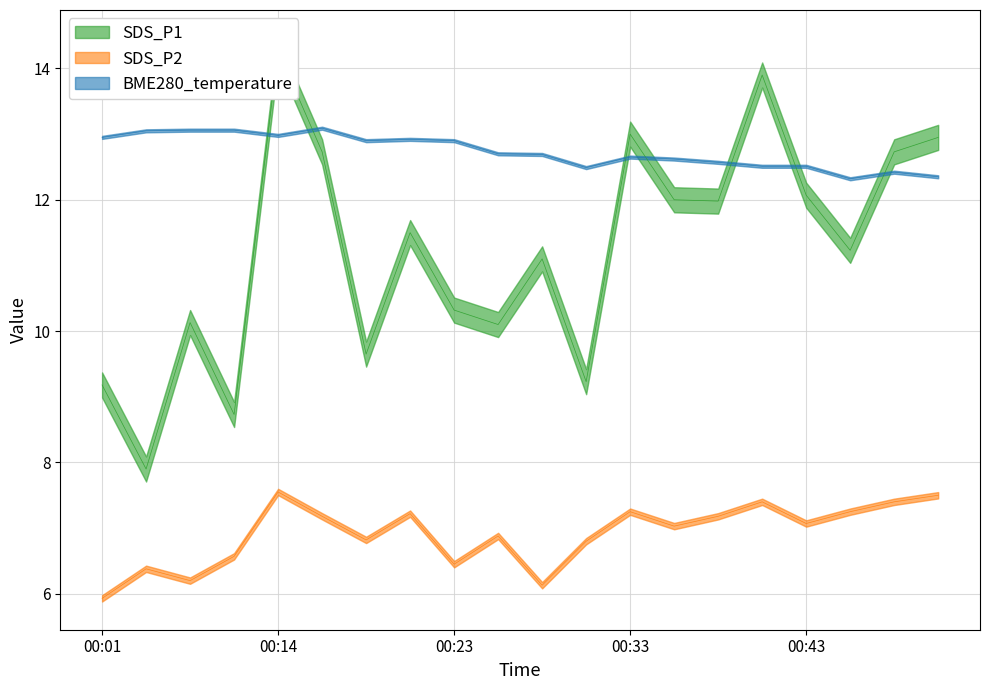

In SDS_P2, how many points are lower than both neighbors (excluding endpoints)?

6